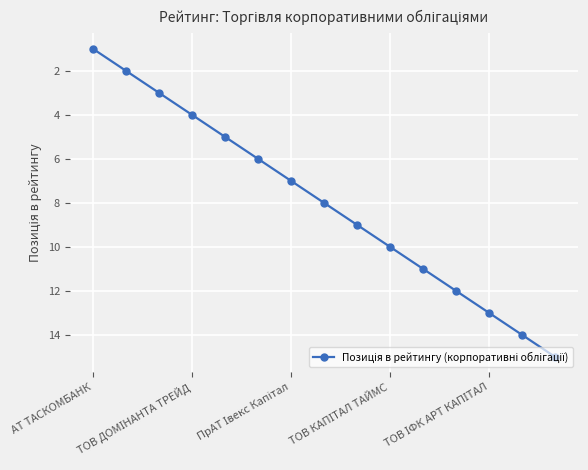

What is the maximum value shown in the chart?

15